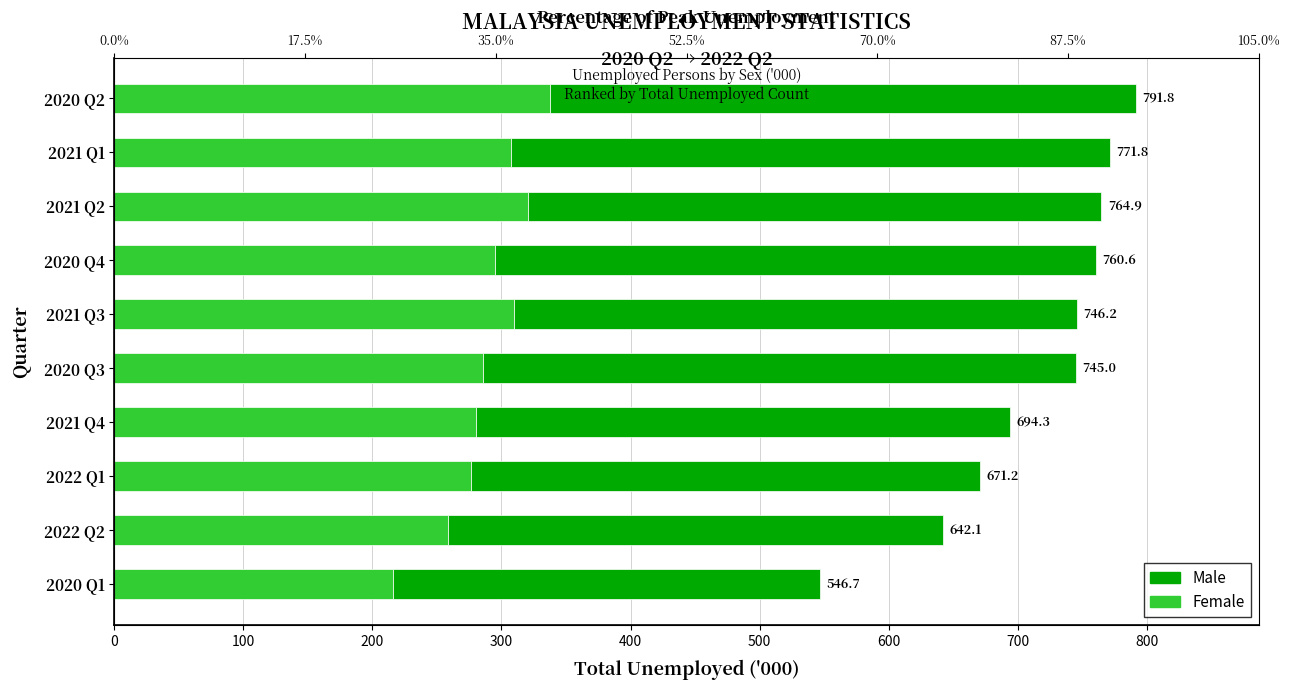

What is the approximate value of Male at 2020 Q4?

465.3